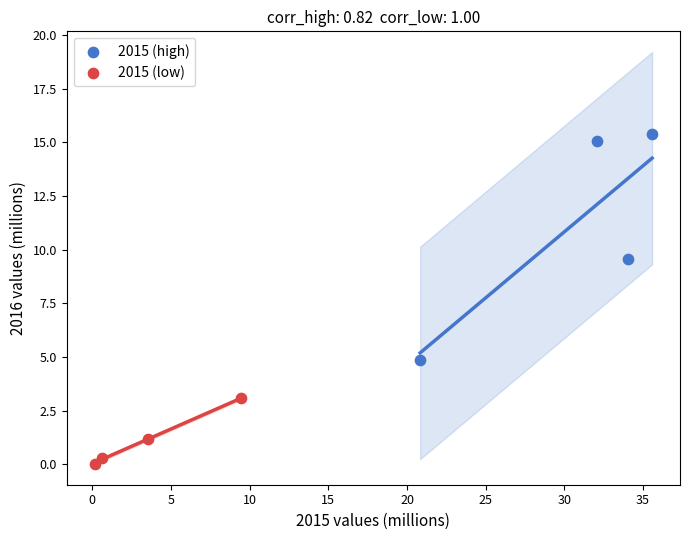

Which series has the largest Y range (max minus min)?

2015 (high)